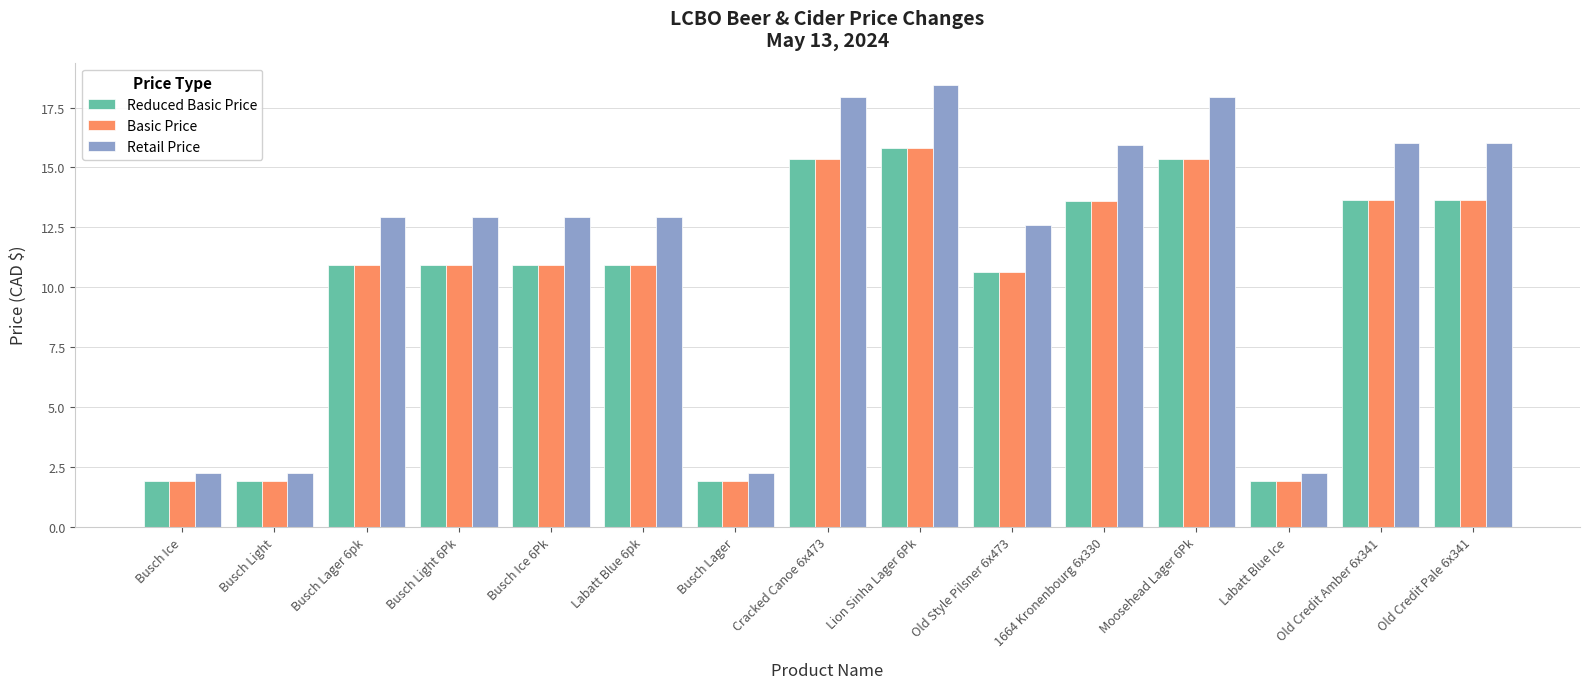

What are all the series names shown in the legend?

Reduced Basic Price, Basic Price, Retail Price